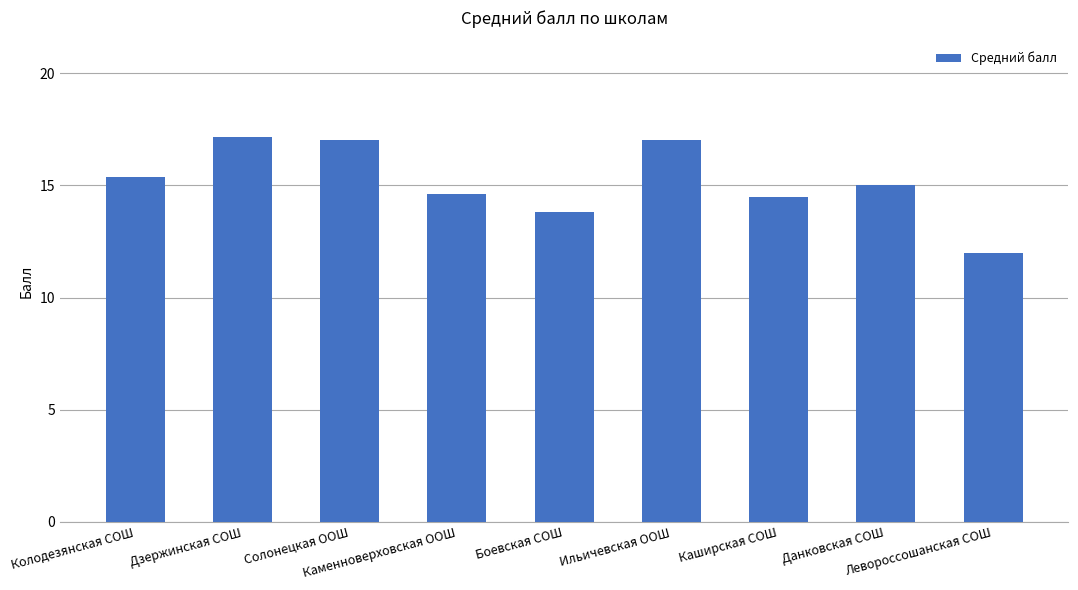

Which has a higher value, Боевская СОШ or Дзержинская СОШ?

Дзержинская СОШ